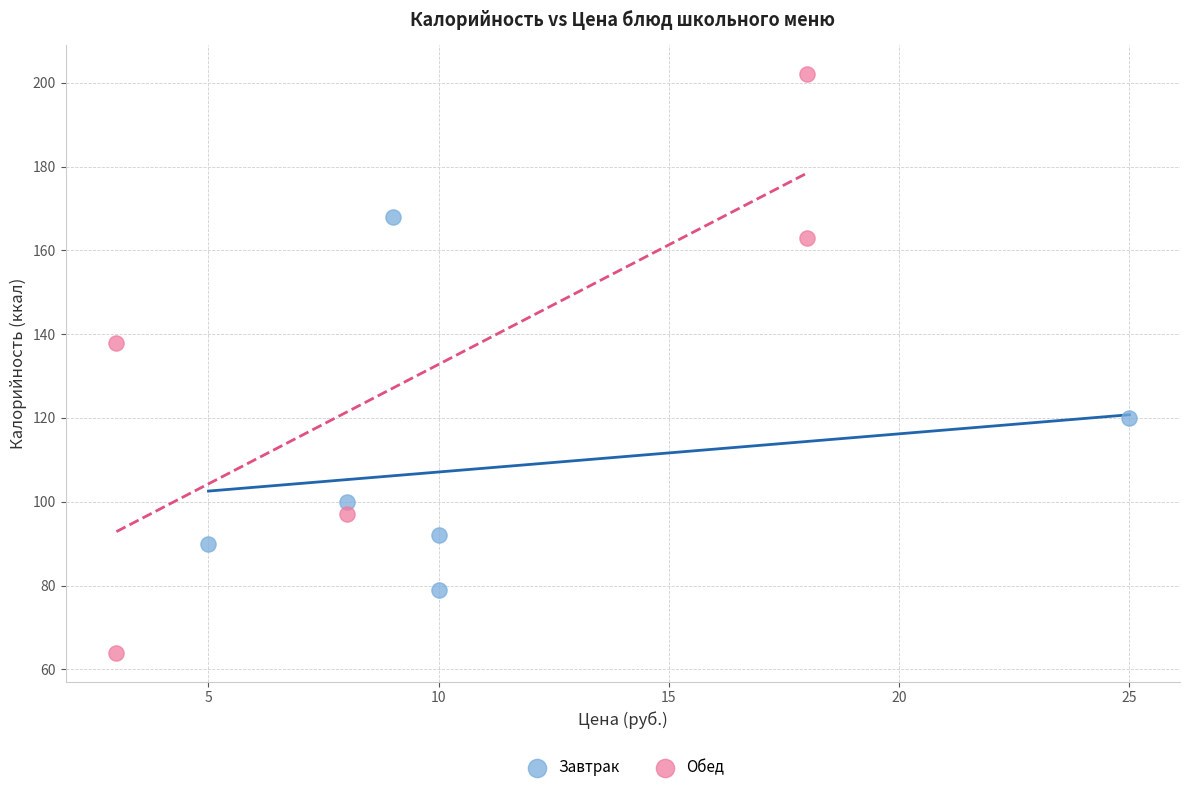

Which series contains the lowest Y value?

Обед